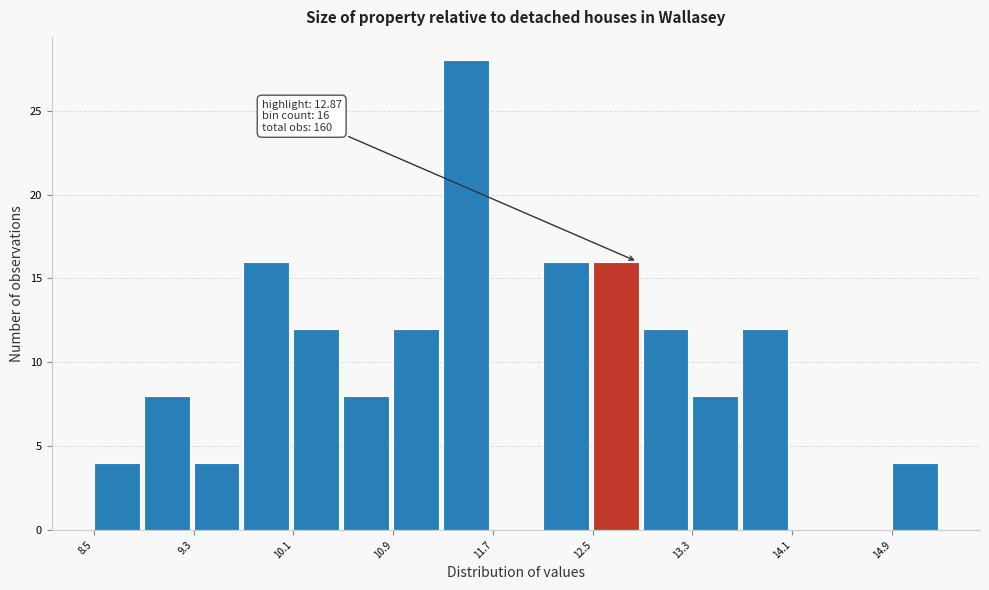

Read against the x-axis, roughly where is the centre of the tallest bar?

11.5